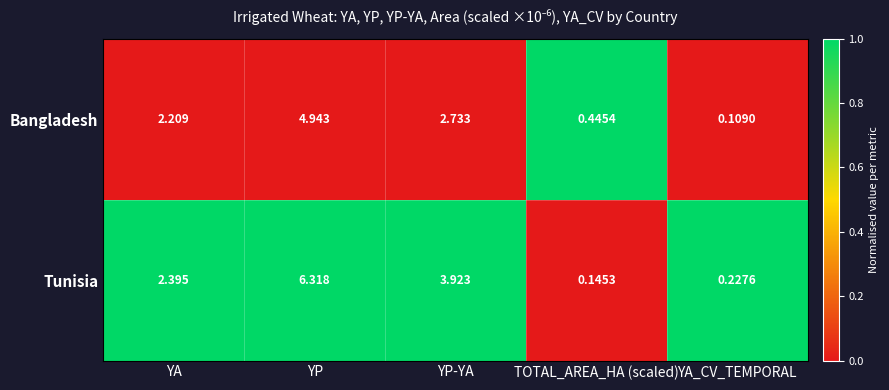

Is the value of Tunisia at YP greater than the value of Bangladesh at YA?

Yes